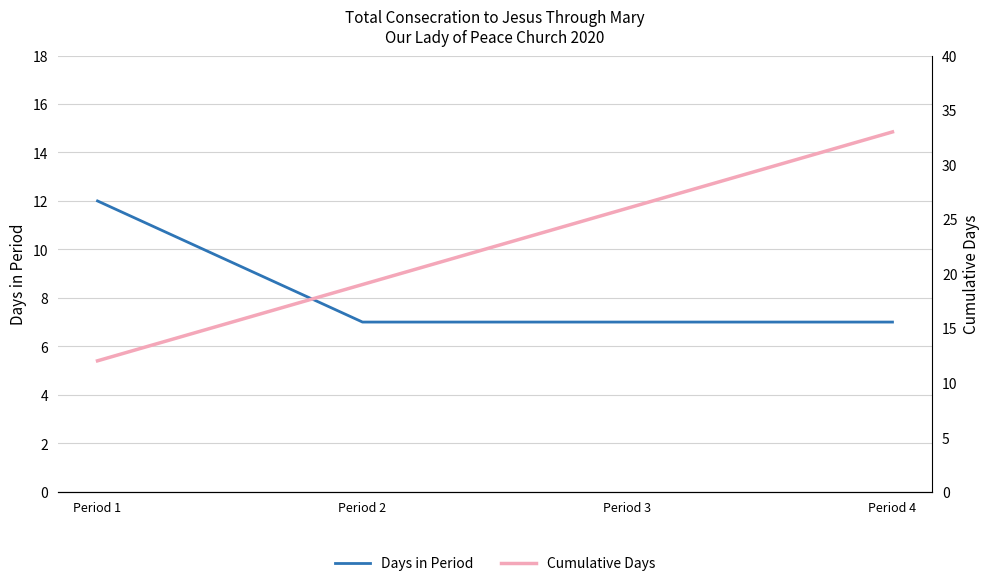

What is the value of the Cumulative Days point at the 1st from the left?

12